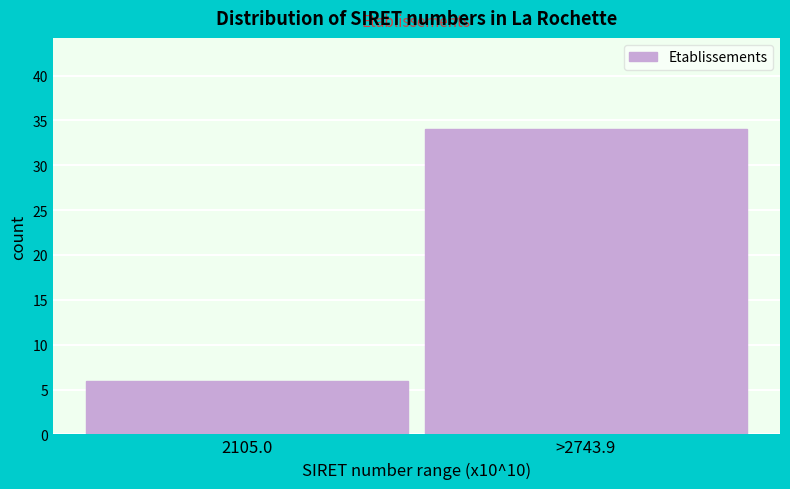

Reading left to right, extract all data points from this chart.

6	34